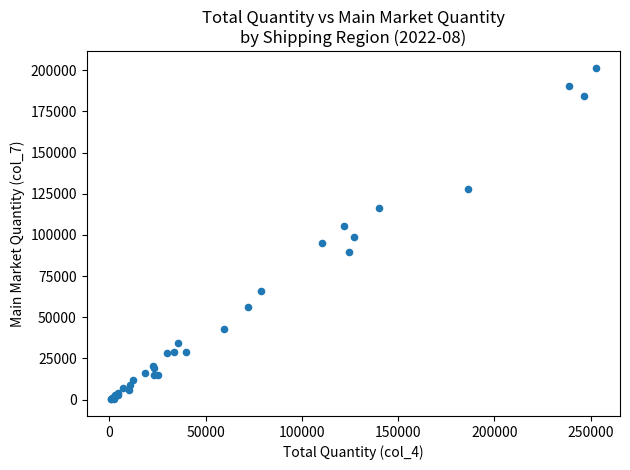

What Y value in the scatter plot is closest to 100788?

98506